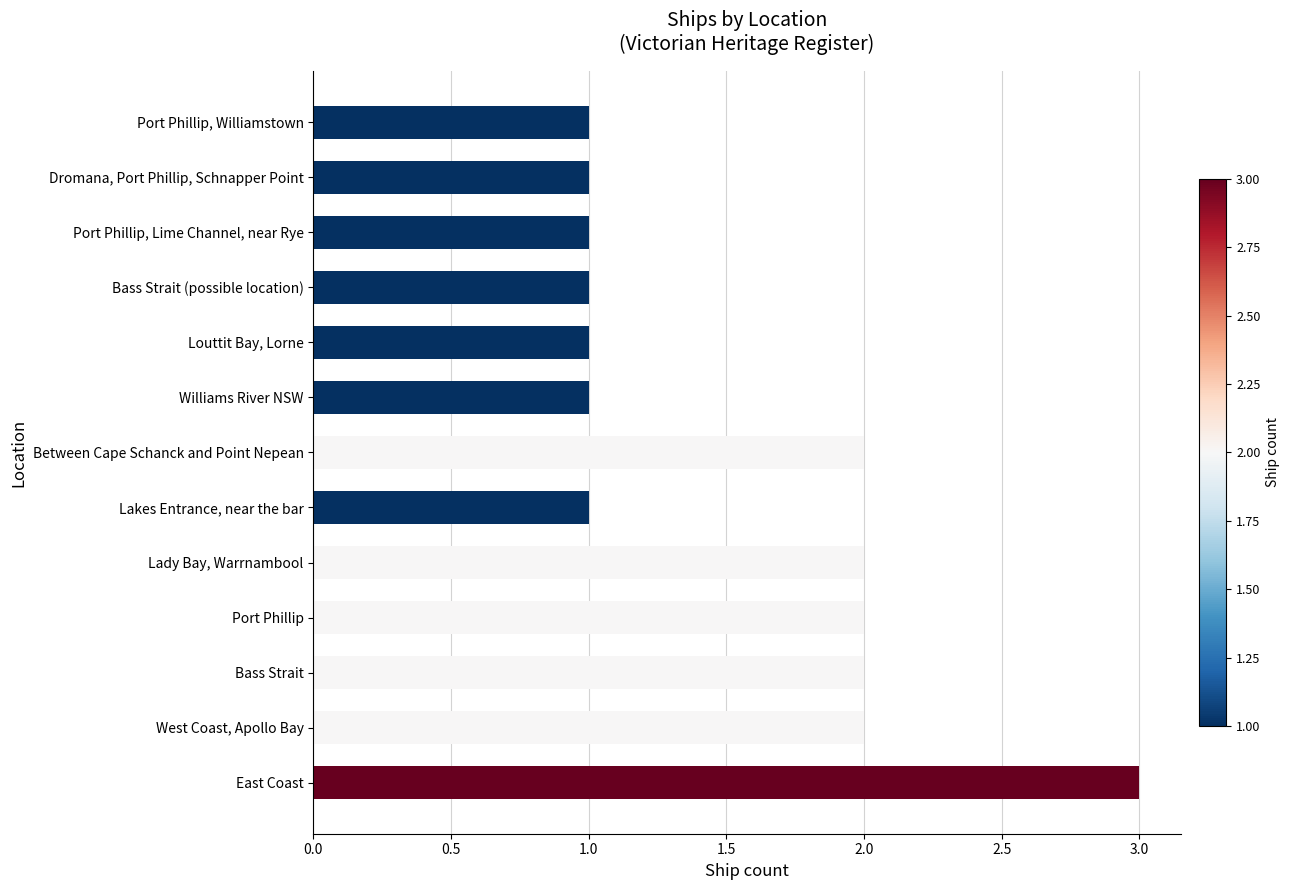

What is the smallest value displayed?

1